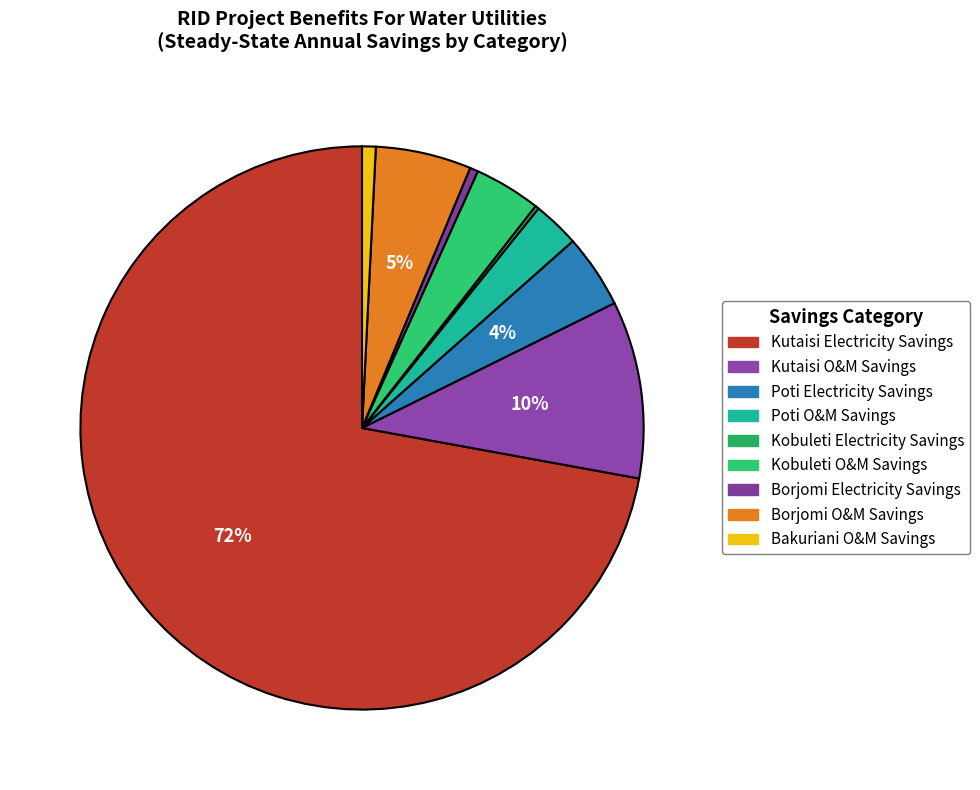

Count the number of slices in the pie.

9